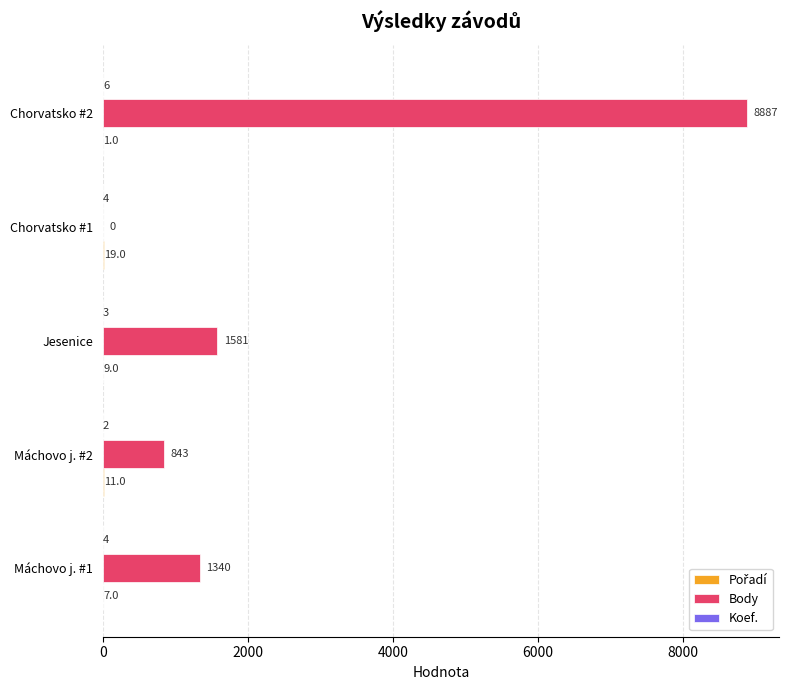

Which category has the highest value in the Body series?

Chorvatsko #2